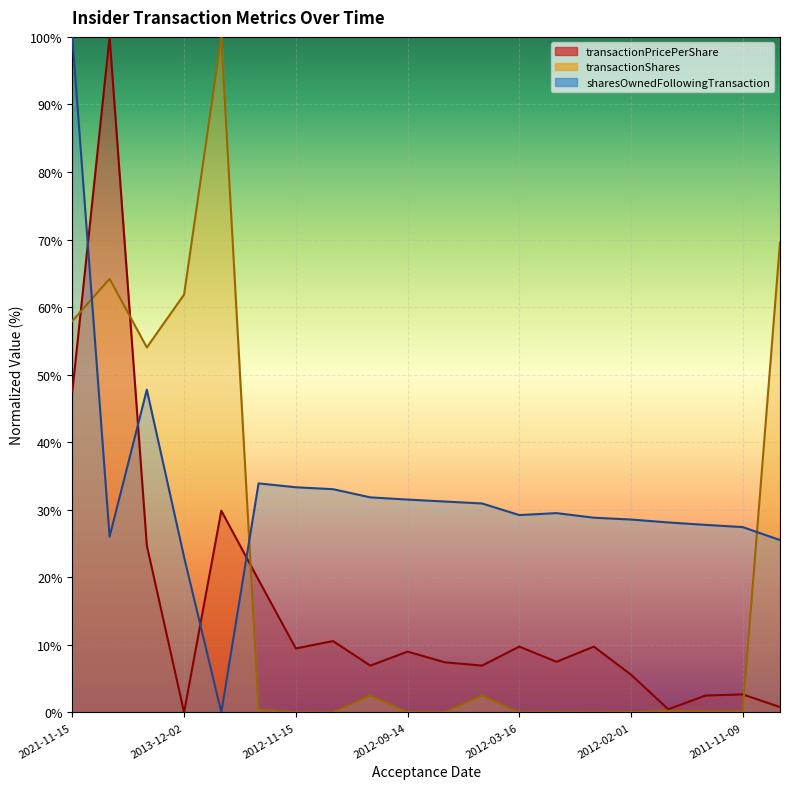

At which label does sharesOwnedFollowingTransaction reach its peak?

2021-11-15